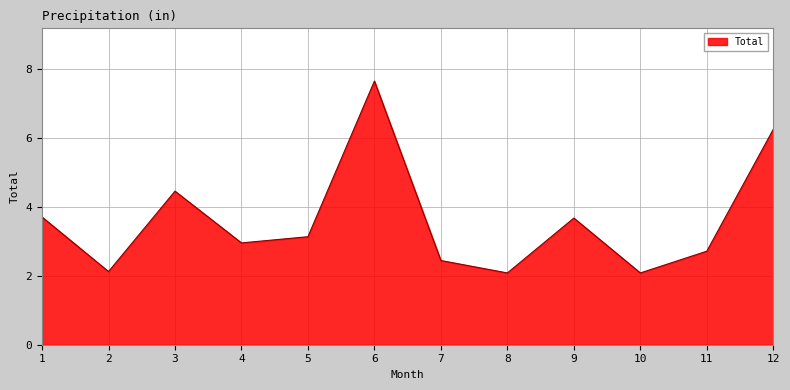

At which label does the data first exceed 3?

1